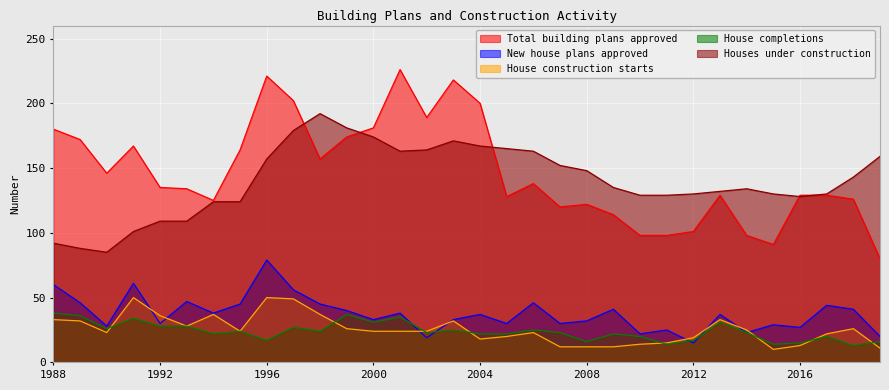

What are all the series names shown in the legend?

Total building plans approved, New house plans approved, House construction starts, House completions, Houses under construction